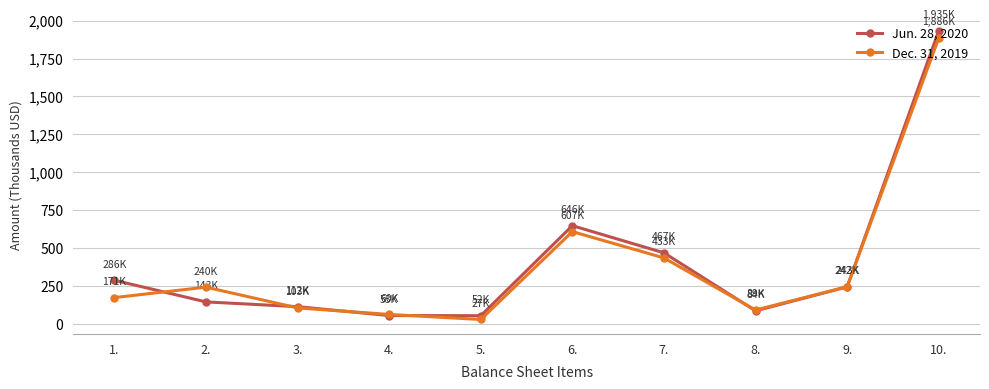

What is the difference between the Dec. 31, 2019 values at 10. and 3.?

1782.5